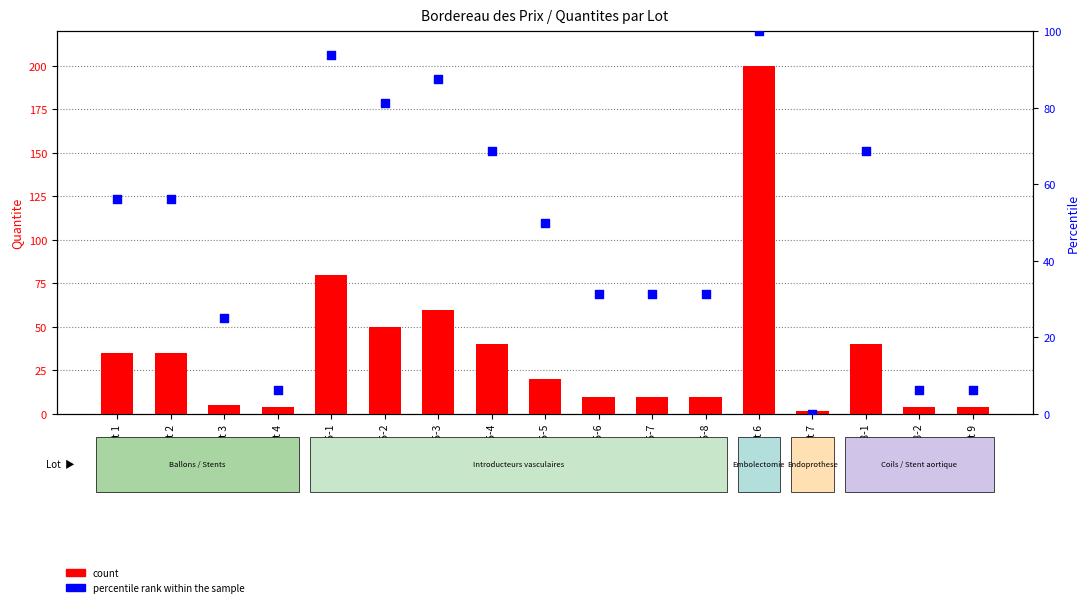

Which series has the largest Y range (max minus min)?

count